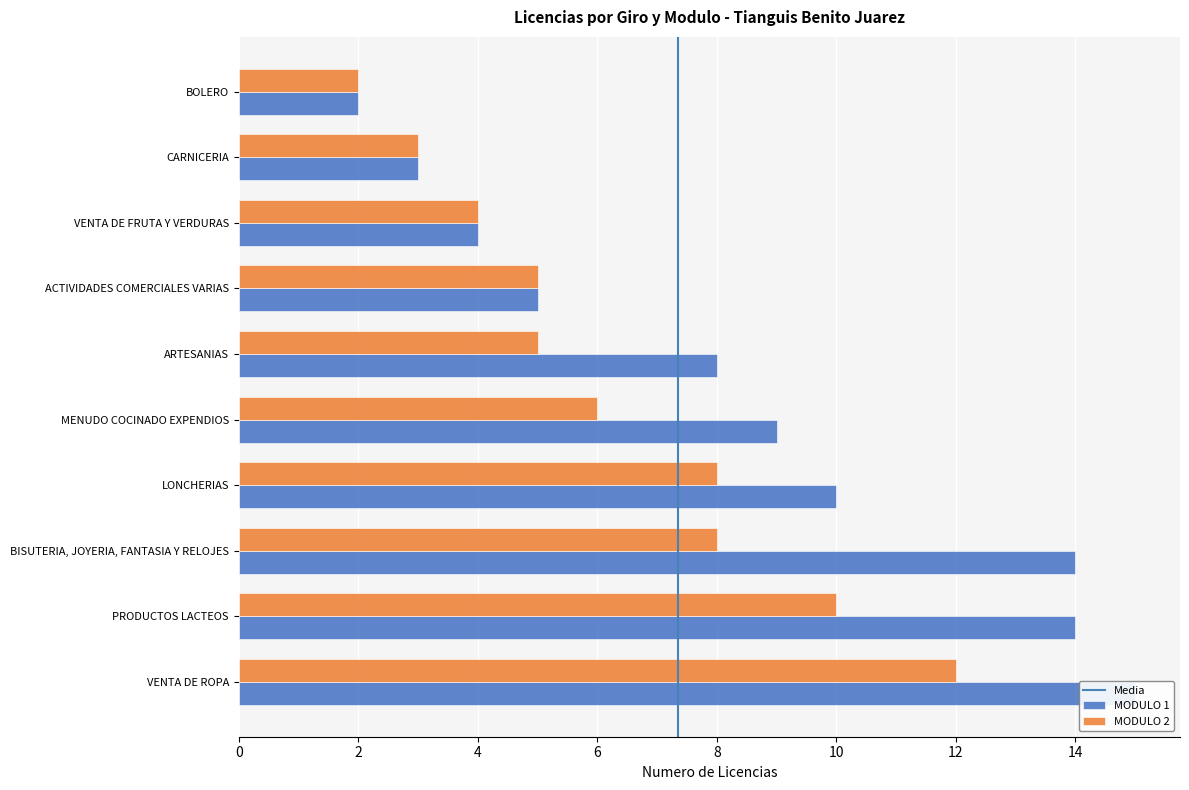

How many values in the MODULO 1 series are below 9?

5